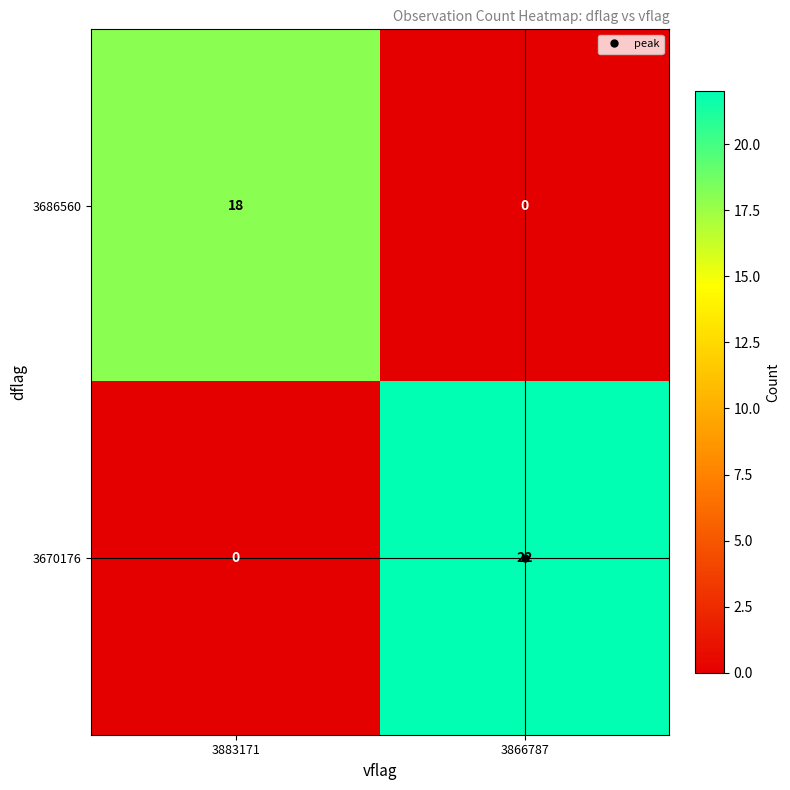

List the series in order of their peak value, lowest first.

3686560, 3670176